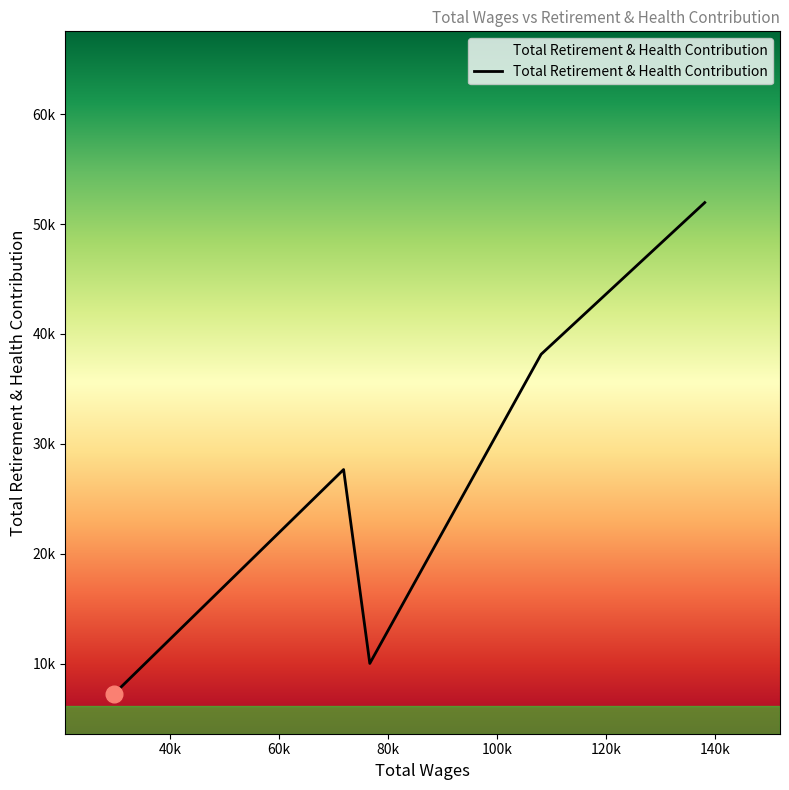

Is this an area chart (filled region under the line)?

Yes